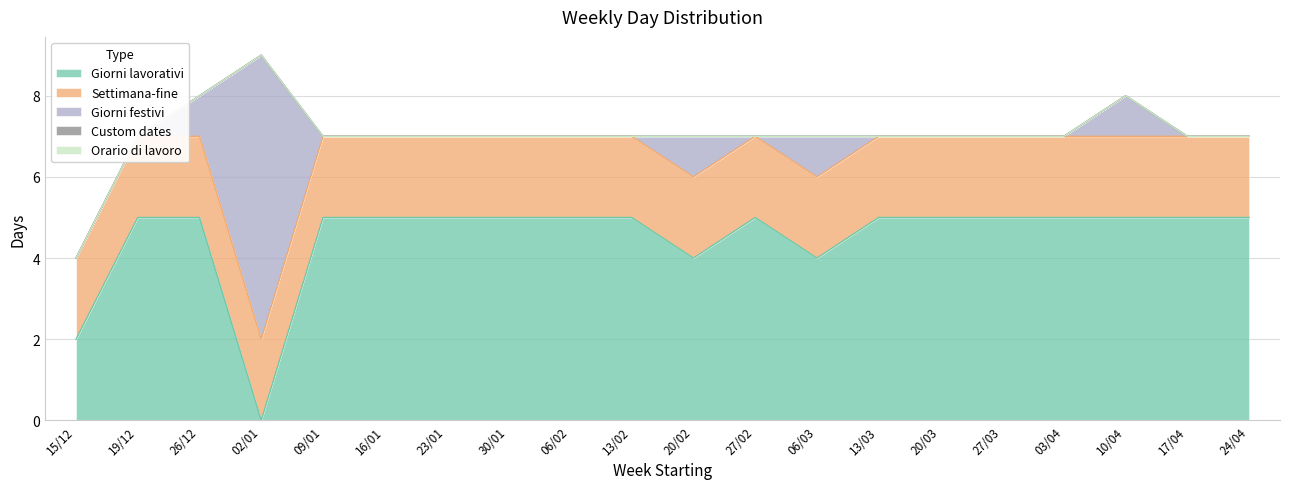

What is the spread (max minus min) of values at 19/12?

5